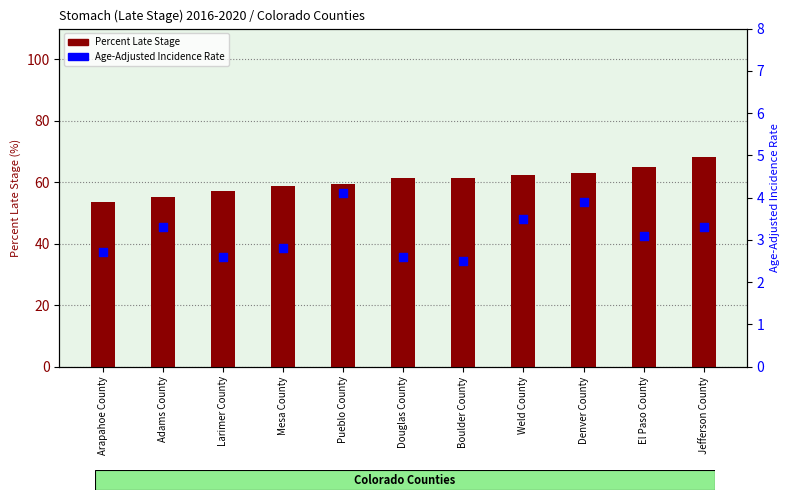

What is the total value across all series at El Paso County?

68.2